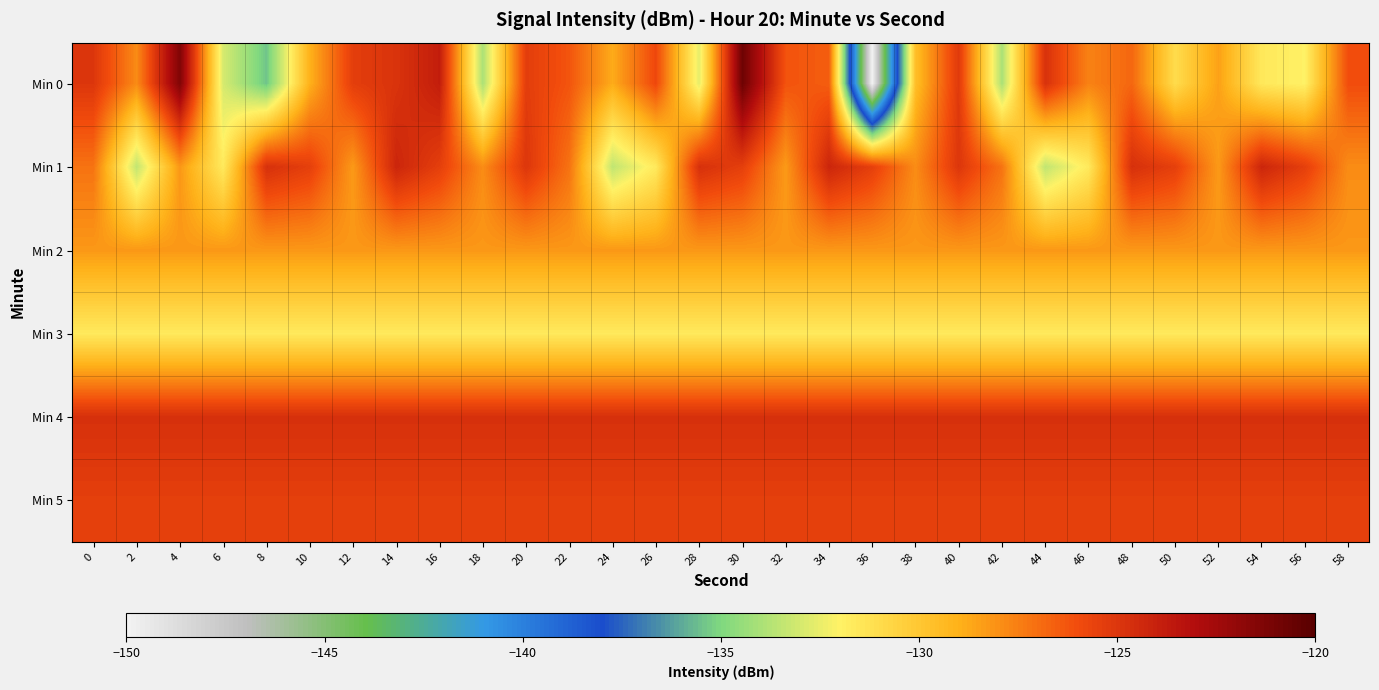

Reading right to left, what are all the values shown in this chart?

Min 0: 58=-126.0	56=-132.0	54=-131.6	52=-128.5	50=-131.0	48=-126.8	46=-127.6	44=-124.8	42=-133.9	40=-125.2	38=-129.6	36=-150.0	34=-126.5	32=-126.2	30=-120.7	28=-132.6	26=-125.8	24=-128.8	22=-126.3	20=-125.3	18=-133.9	16=-123.8	14=-124.9	12=-125.4	10=-129.0	8=-135.4	6=-133.0	4=-121.4	2=-127.9	0=-125.0
Min 1: 58=-127.9	56=-125.4	54=-124.2	52=-128.3	50=-125.4	48=-124.7	46=-131.6	44=-133.5	42=-127.2	40=-125.0	38=-127.9	36=-125.4	34=-124.2	32=-128.3	30=-125.4	28=-124.7	26=-131.6	24=-133.5	22=-127.2	20=-125.0	18=-127.9	16=-125.4	14=-124.2	12=-128.3	10=-125.4	8=-124.7	6=-131.6	4=-128.3	2=-133.5	0=-127.2
Min 2: 58=-128.3	56=-128.3	54=-128.3	52=-128.3	50=-128.3	48=-128.3	46=-128.3	44=-128.3	42=-128.3	40=-128.3	38=-128.3	36=-128.3	34=-128.3	32=-128.3	30=-128.3	28=-128.3	26=-128.3	24=-128.3	22=-128.3	20=-128.3	18=-128.3	16=-128.3	14=-128.3	12=-128.3	10=-128.3	8=-128.3	6=-128.3	4=-128.3	2=-128.3	0=-128.3
Min 3: 58=-131.6	56=-131.6	54=-131.6	52=-131.6	50=-131.6	48=-131.6	46=-131.6	44=-131.6	42=-131.6	40=-131.6	38=-131.6	36=-131.6	34=-131.6	32=-131.6	30=-131.6	28=-131.6	26=-131.6	24=-131.6	22=-131.6	20=-131.6	18=-131.6	16=-131.6	14=-131.6	12=-131.6	10=-131.6	8=-131.6	6=-131.6	4=-131.6	2=-131.6	0=-131.6
Min 4: 58=-124.7	56=-124.7	54=-124.7	52=-124.7	50=-124.7	48=-124.7	46=-124.7	44=-124.7	42=-124.7	40=-124.7	38=-124.7	36=-124.7	34=-124.7	32=-124.7	30=-124.7	28=-124.7	26=-124.7	24=-124.7	22=-124.7	20=-124.7	18=-124.7	16=-124.7	14=-124.7	12=-124.7	10=-124.7	8=-124.7	6=-124.7	4=-124.7	2=-124.7	0=-124.7
Min 5: 58=-125.4	56=-125.4	54=-125.4	52=-125.4	50=-125.4	48=-125.4	46=-125.4	44=-125.4	42=-125.4	40=-125.4	38=-125.4	36=-125.4	34=-125.4	32=-125.4	30=-125.4	28=-125.4	26=-125.4	24=-125.4	22=-125.4	20=-125.4	18=-125.4	16=-125.4	14=-125.4	12=-125.4	10=-125.4	8=-125.4	6=-125.4	4=-125.4	2=-125.4	0=-125.4